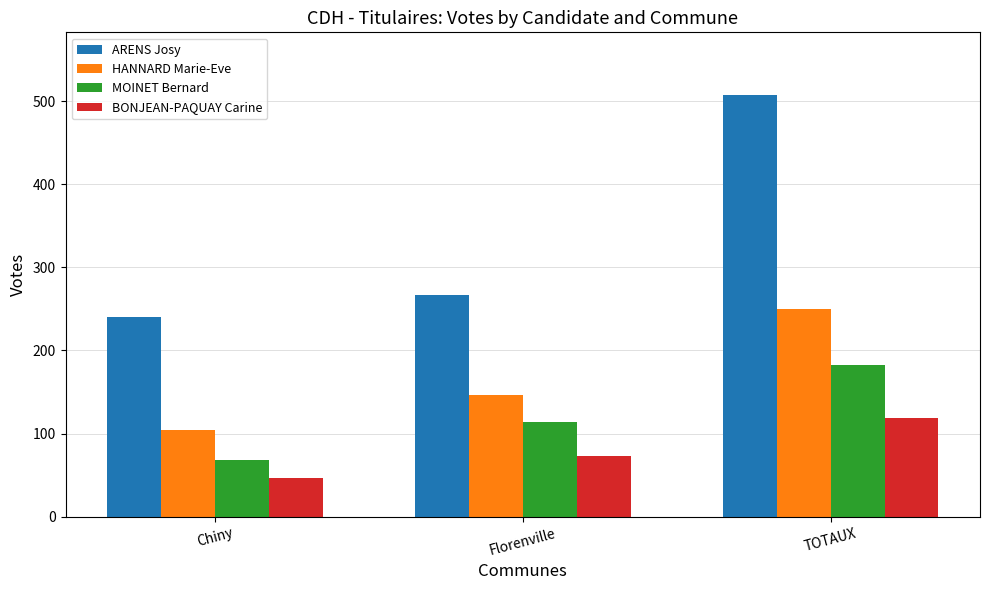

How many bars are there in total?

12